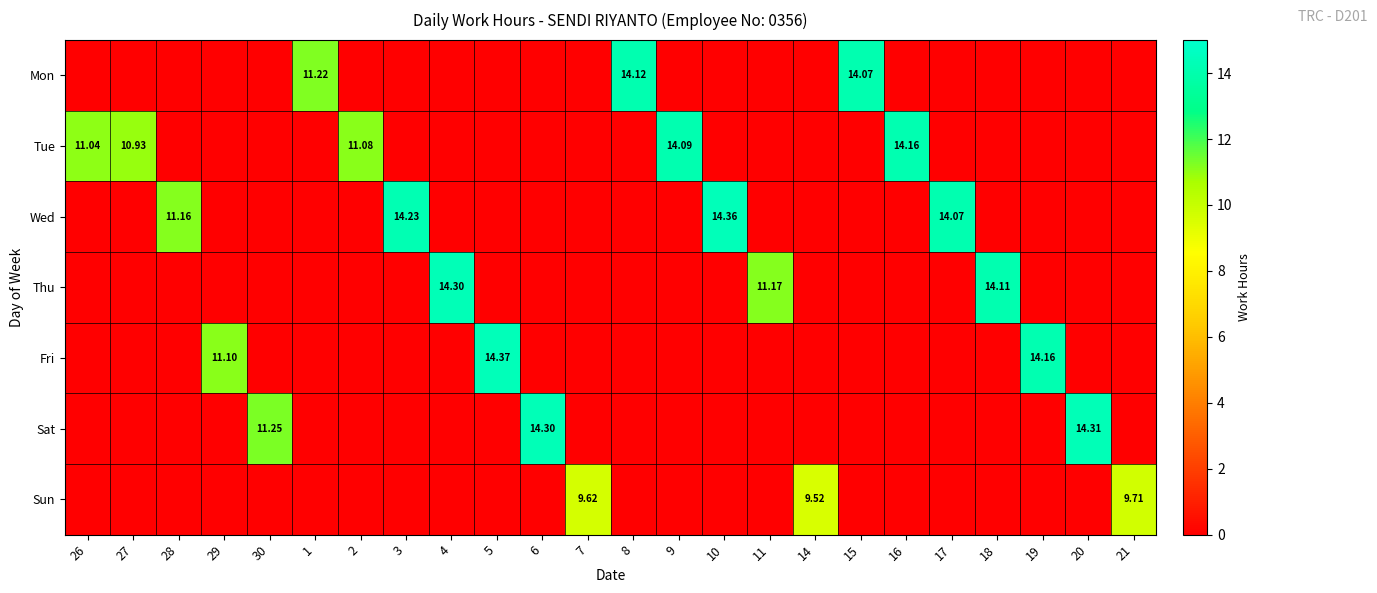

What is the maximum value for Thu?

14.3